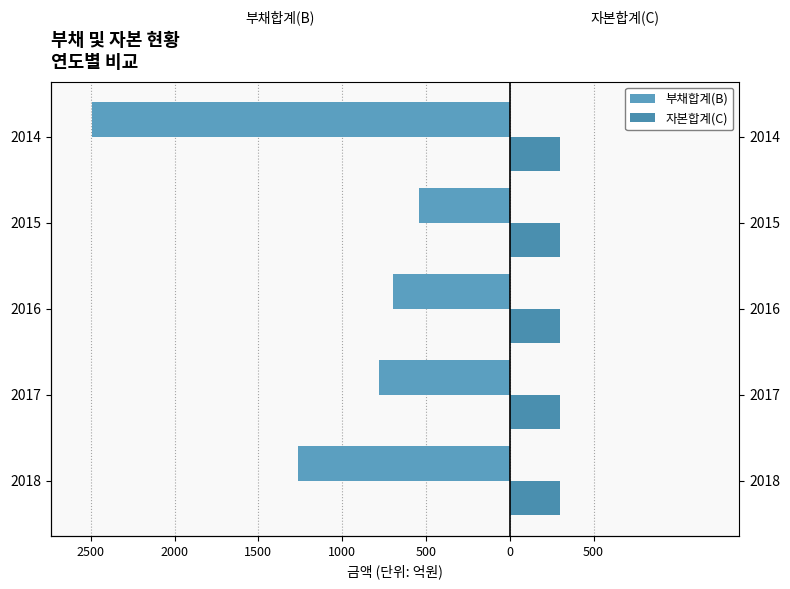

At how many categories does at least one series exceed -52?

5